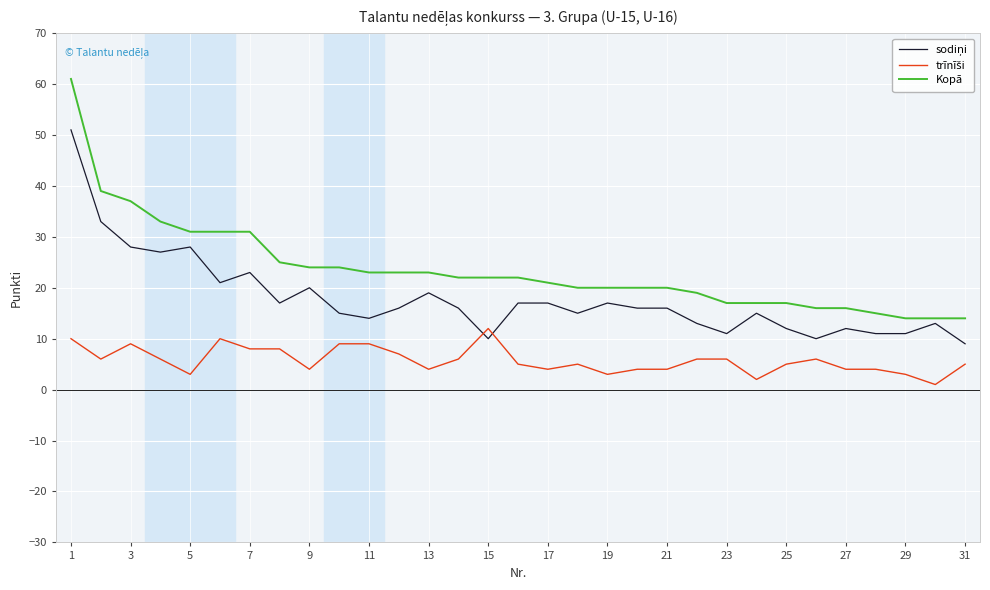

What is the maximum value shown in the chart?

61